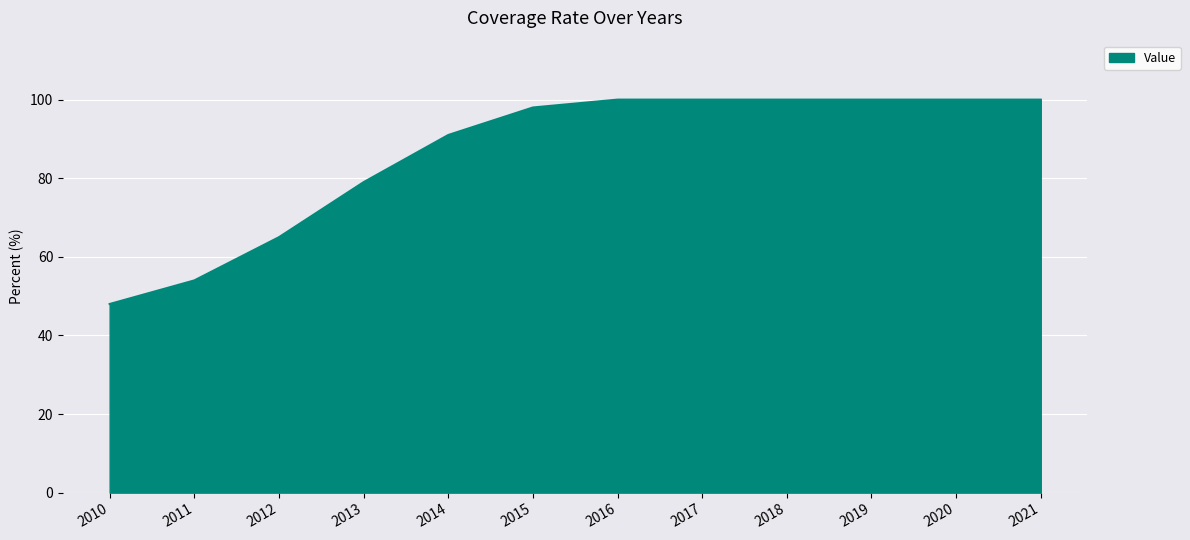

The chart shows a value of 54 at 2011. True or false?

True